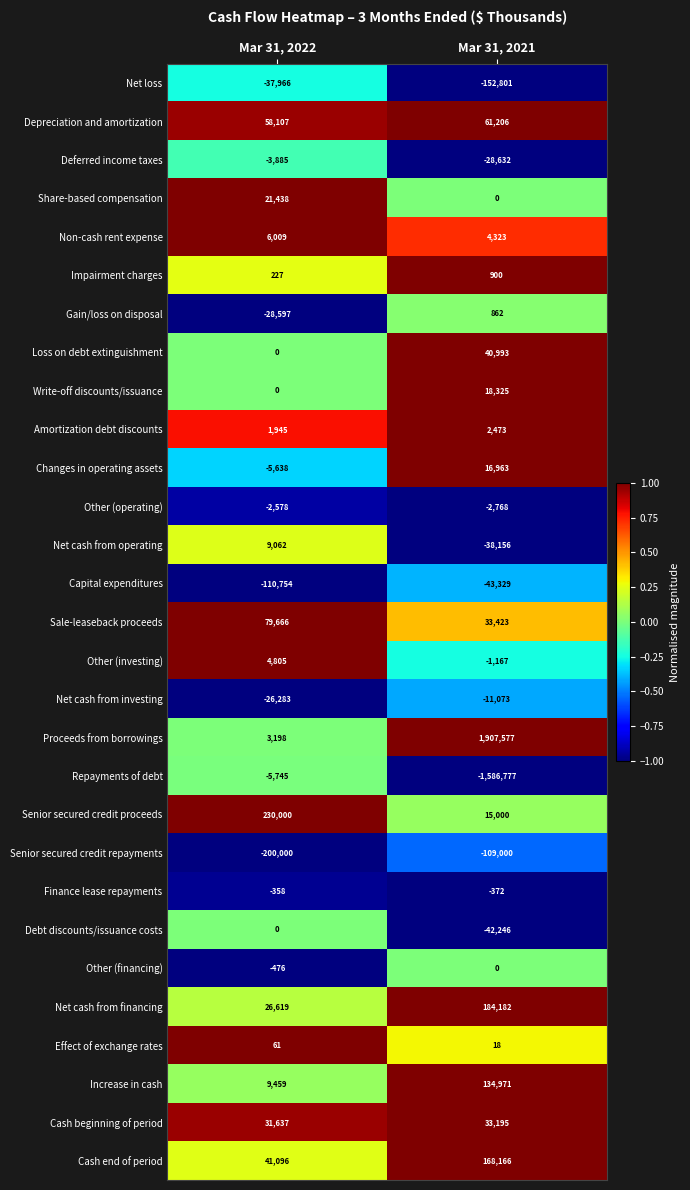

List the labels in order of Changes in operating assets value, largest first.

Mar 31, 2021, Mar 31, 2022